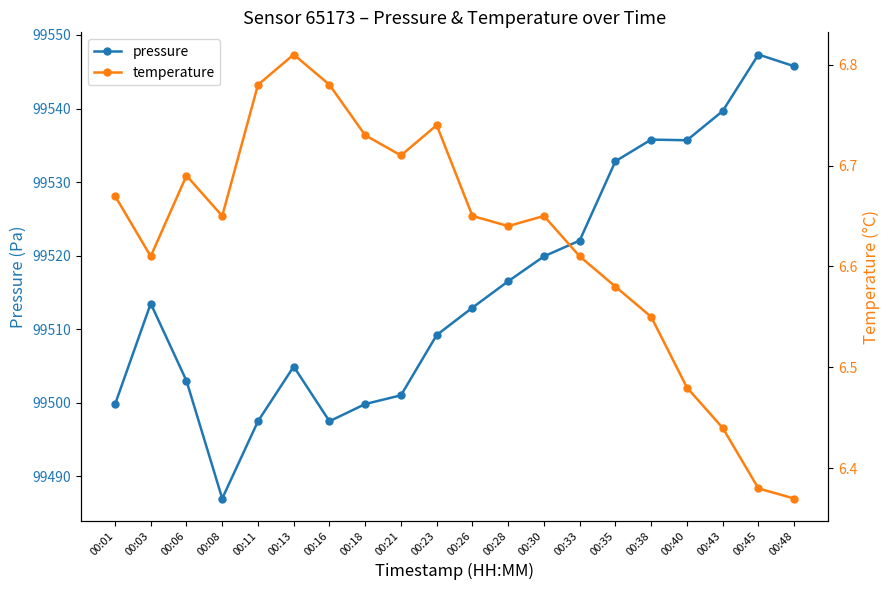

Reading left to right, extract all data points from this chart.

pressure: 99499.8	99513.5	99503.0	99487.0	99497.5	99504.9	99497.5	99499.8	99501.0	99509.2	99512.9	99516.5	99519.9	99522.1	99532.8	99535.8	99535.7	99539.7	99547.3	99545.8
temperature: 6.7	6.6	6.7	6.7	6.8	6.8	6.8	6.7	6.7	6.7	6.7	6.6	6.7	6.6	6.6	6.5	6.5	6.4	6.4	6.4